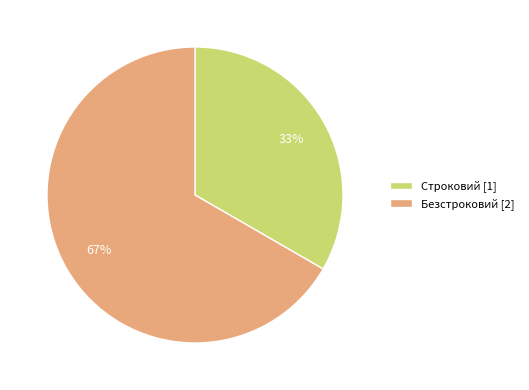

Approximately how many times larger is the value at Строковий [1] compared to Безстроковий [2]?

0.5